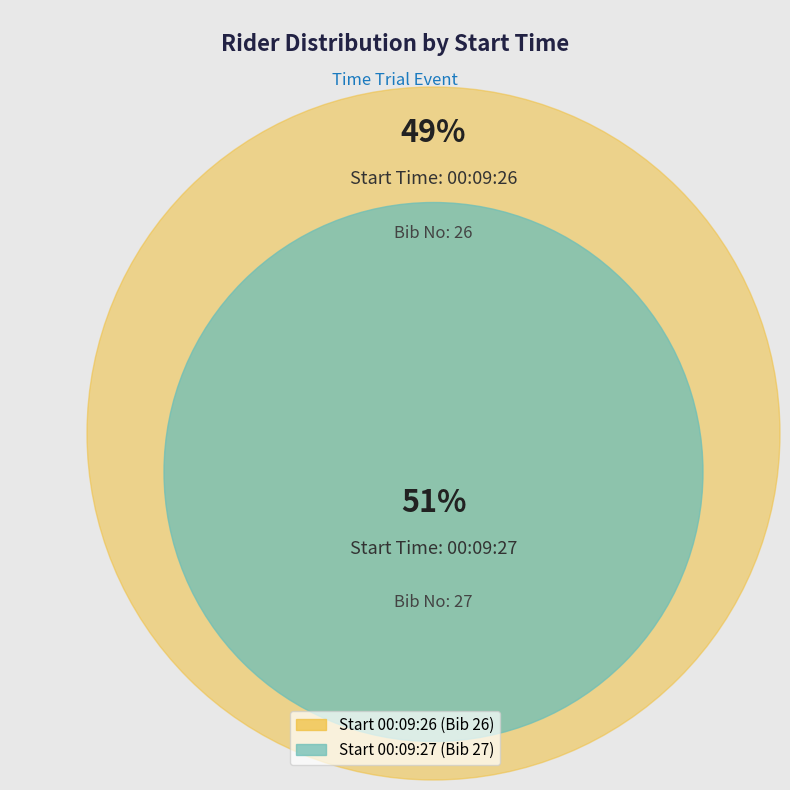

Is 00:09:27 the majority of the pie?

Yes